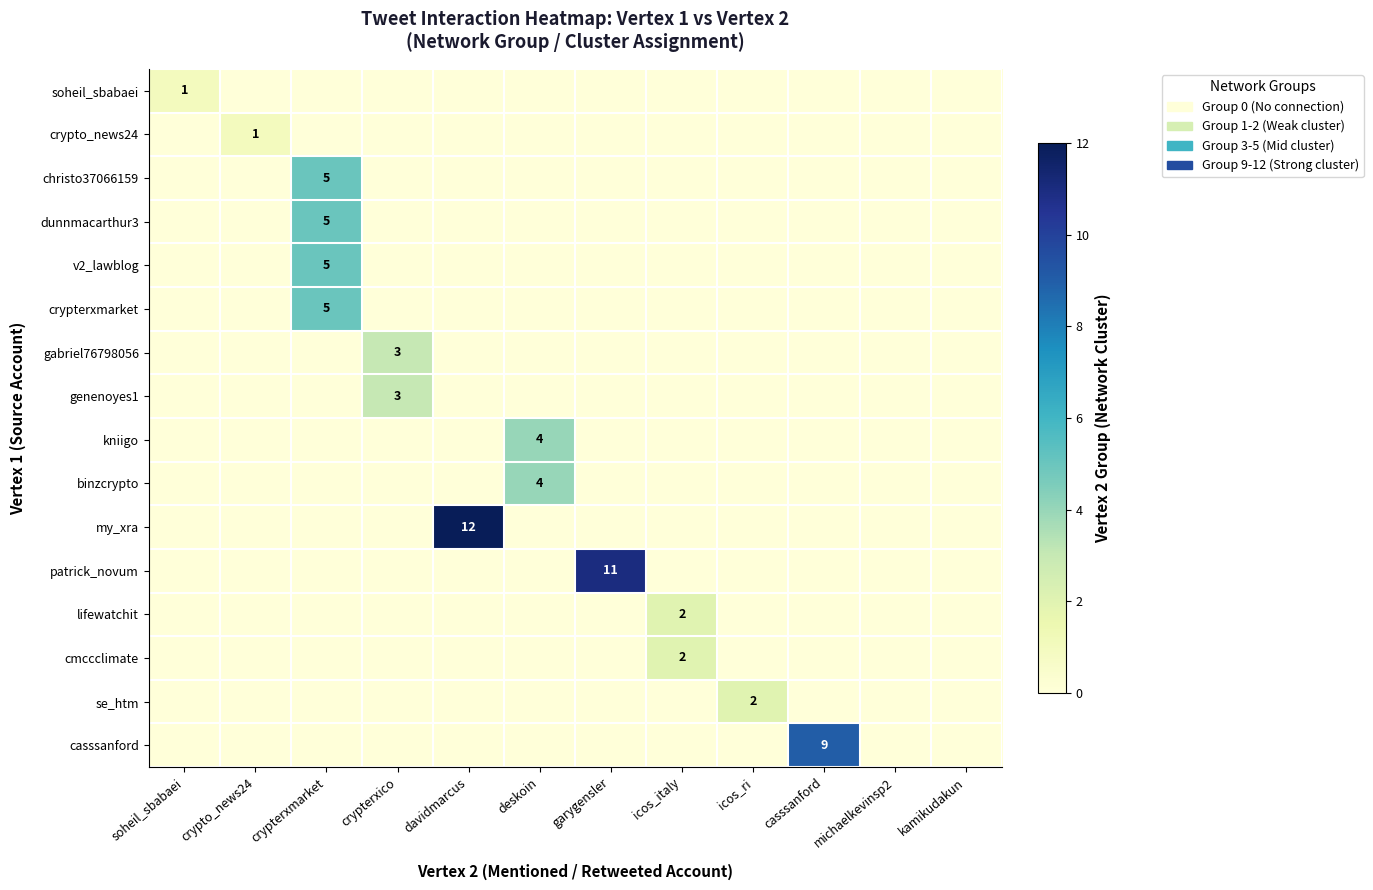

The se_htm series shows 3 at icos_ri. True or false?

False